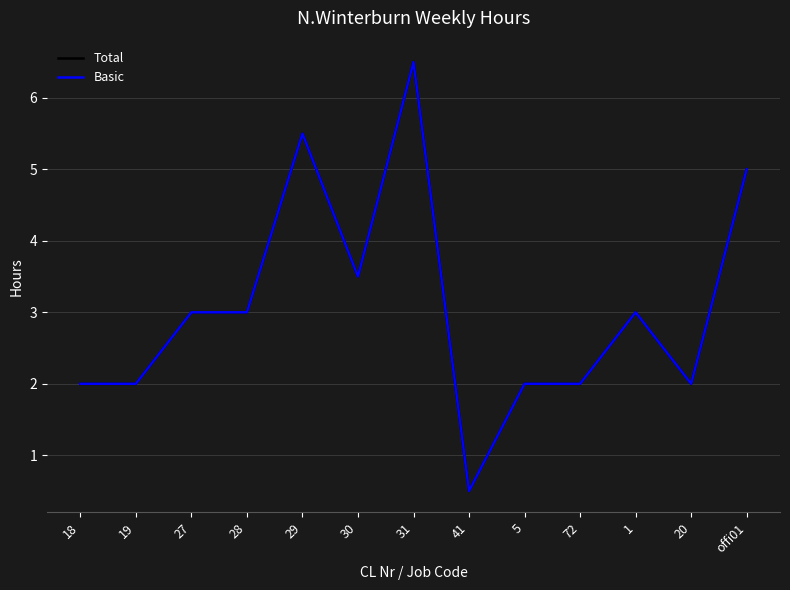

Is it true that Basic equals 2.0 at 18?

True